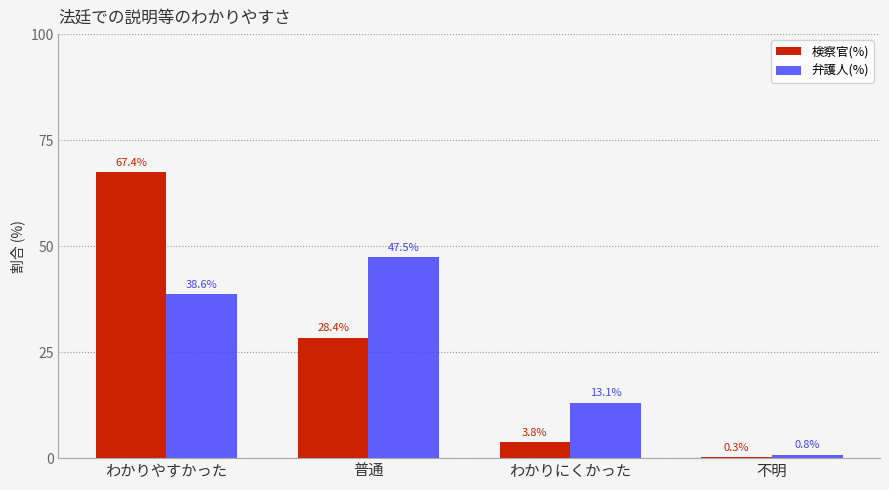

At which label does 弁護人(%) first exceed 38?

わかりやすかった